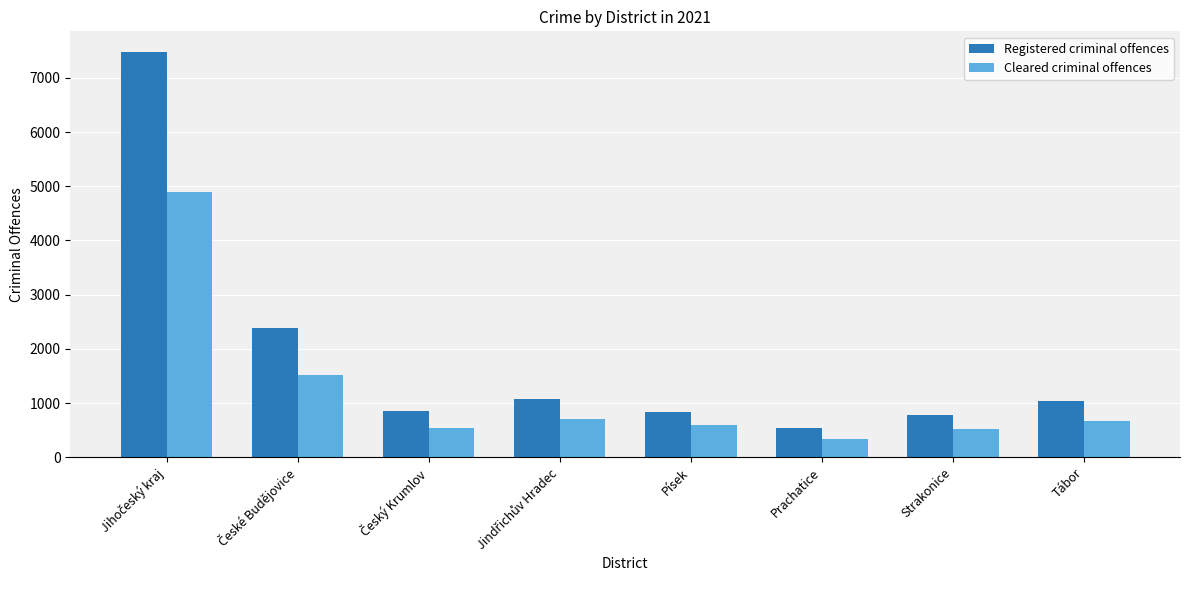

What is the difference between the highest and lowest values at Tábor?

362